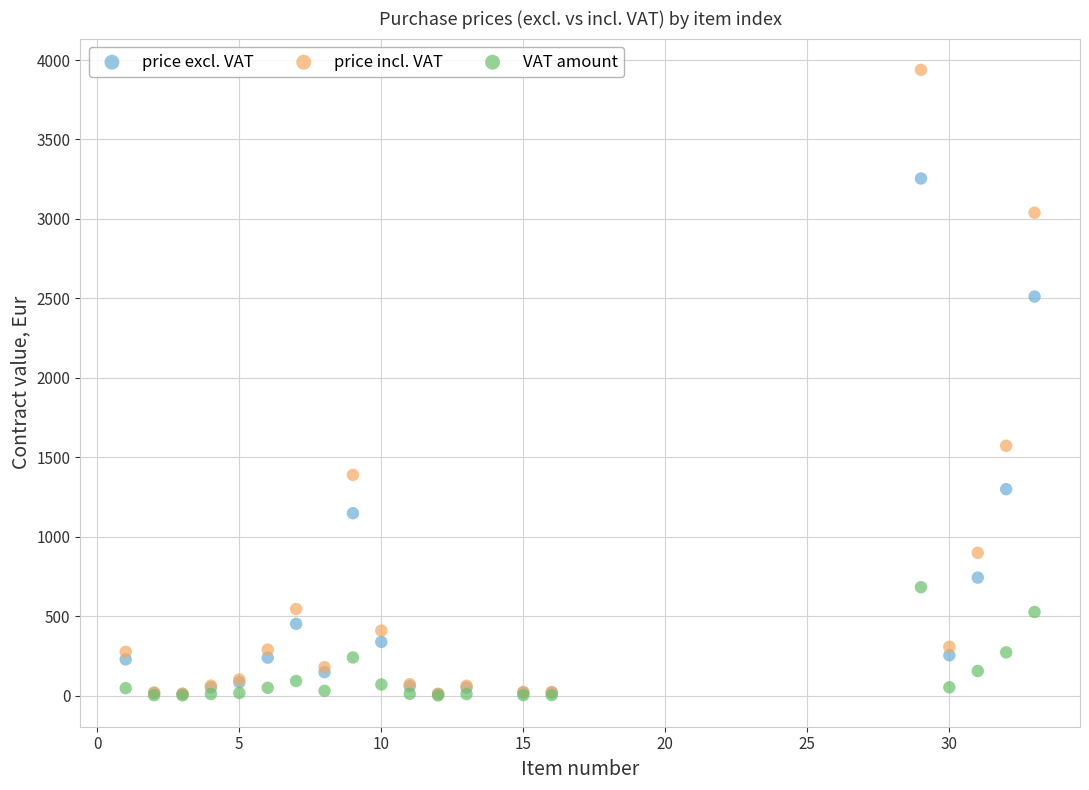

Which series contains the highest Y value?

price incl. VAT